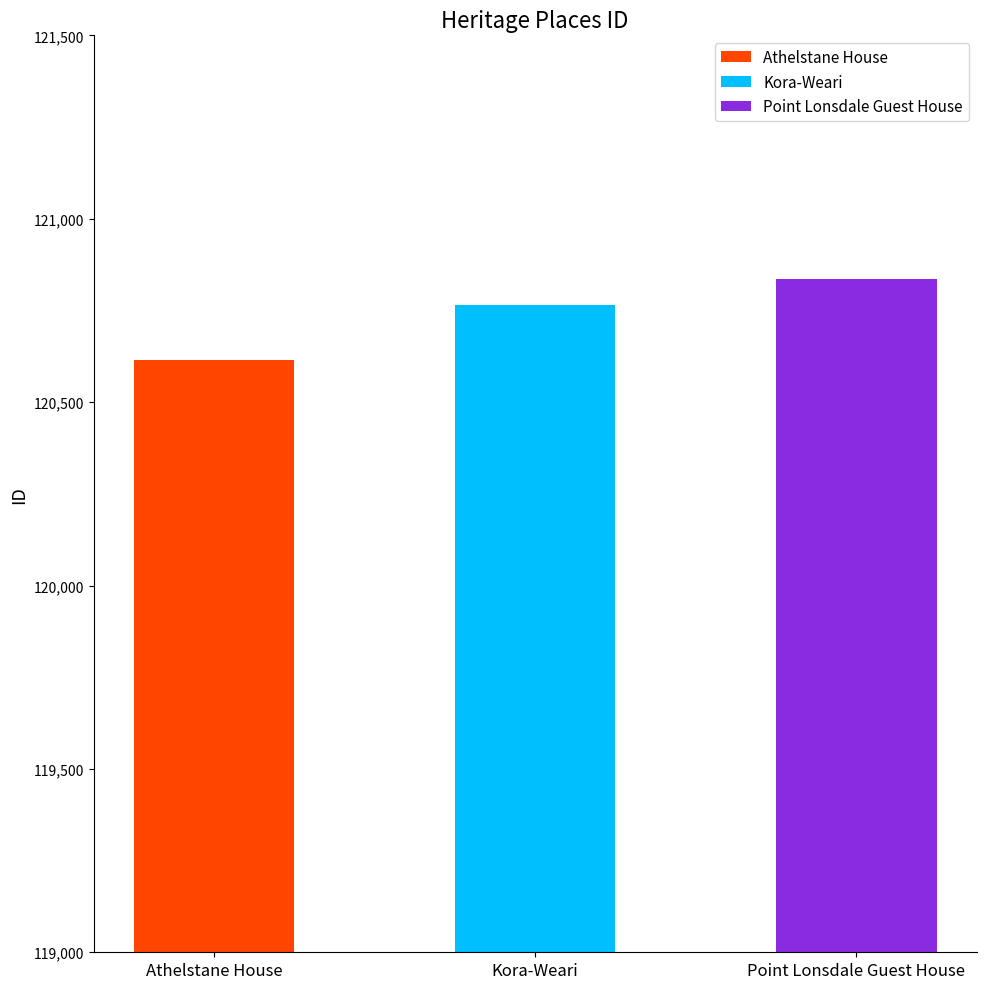

The chart shows a value of 163429 at Kora-Weari. True or false?

False